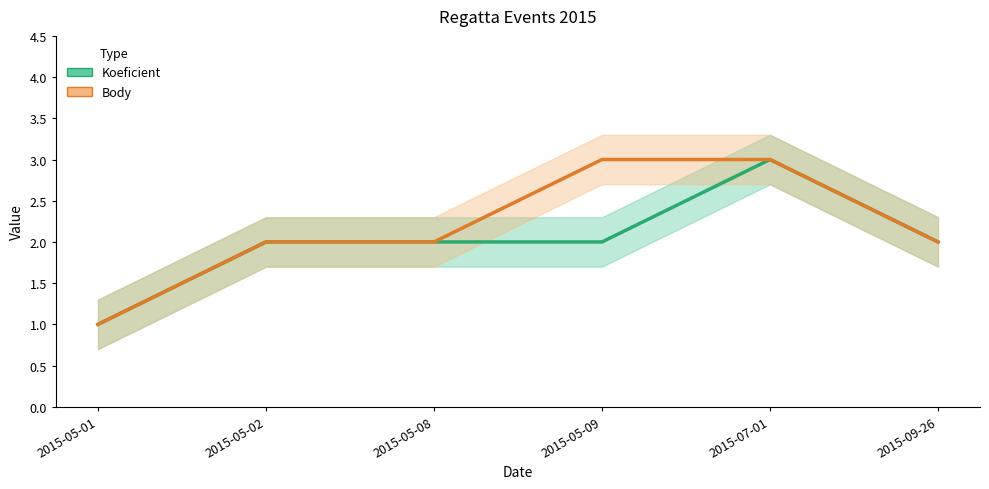

At which label does Koeficient first exceed 2?

2015-07-01